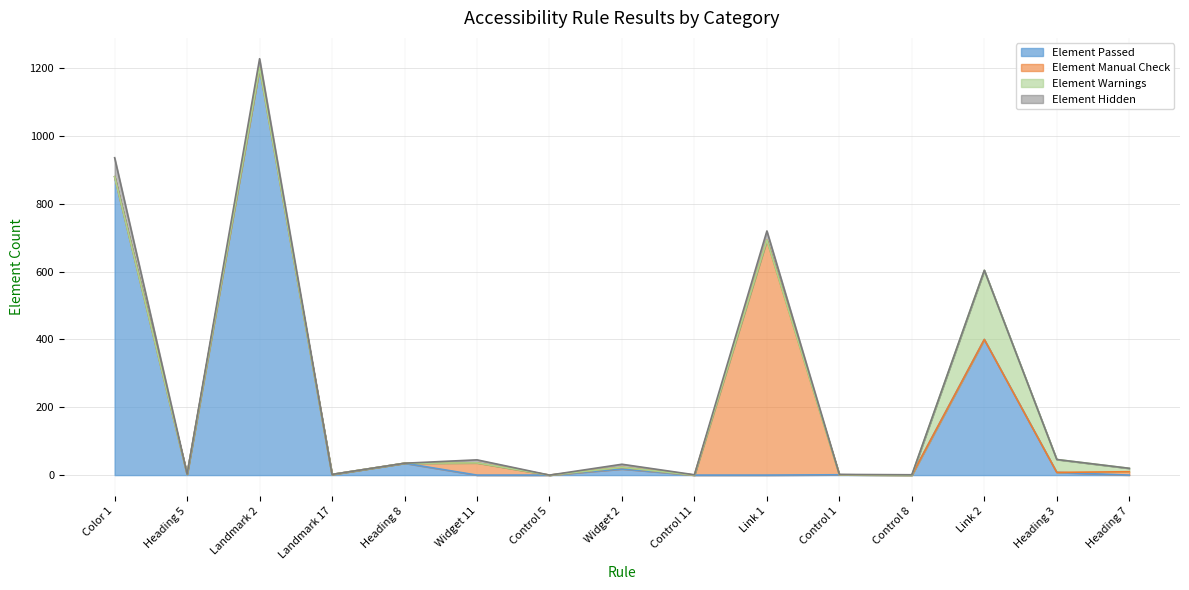

Reading left to right, transcribe all the data shown in this chart.

Element Passed: Color 1=880	Heading 5=3	Landmark 2=1201	Landmark 17=2	Heading 8=35	Widget 11=0	Control 5=0	Widget 2=18	Control 11=0	Link 1=0	Control 1=1	Control 8=0	Link 2=400	Heading 3=8	Heading 7=0
Element Manual Check: Color 1=0	Heading 5=0	Landmark 2=0	Landmark 17=0	Heading 8=0	Widget 11=36	Control 5=0	Widget 2=5	Control 11=0	Link 1=693	Control 1=0	Control 8=0	Link 2=0	Heading 3=0	Heading 7=10
Element Warnings: Color 1=0	Heading 5=0	Landmark 2=0	Landmark 17=0	Heading 8=0	Widget 11=0	Control 5=0	Widget 2=0	Control 11=0	Link 1=0	Control 1=0	Control 8=0	Link 2=204	Heading 3=38	Heading 7=10
Element Hidden: Color 1=56	Heading 5=0	Landmark 2=27	Landmark 17=0	Heading 8=0	Widget 11=9	Control 5=0	Widget 2=9	Control 11=1	Link 1=27	Control 1=1	Control 8=1	Link 2=0	Heading 3=0	Heading 7=0